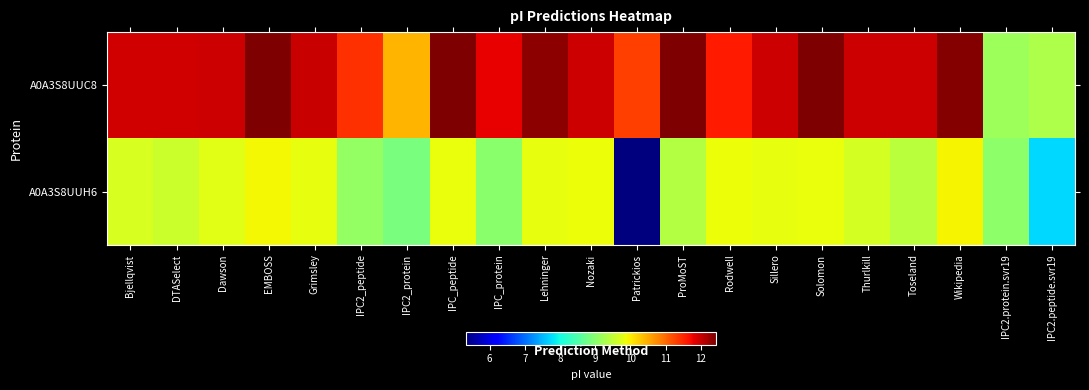

What is the difference between the highest and lowest values at DTASelect?

2.4